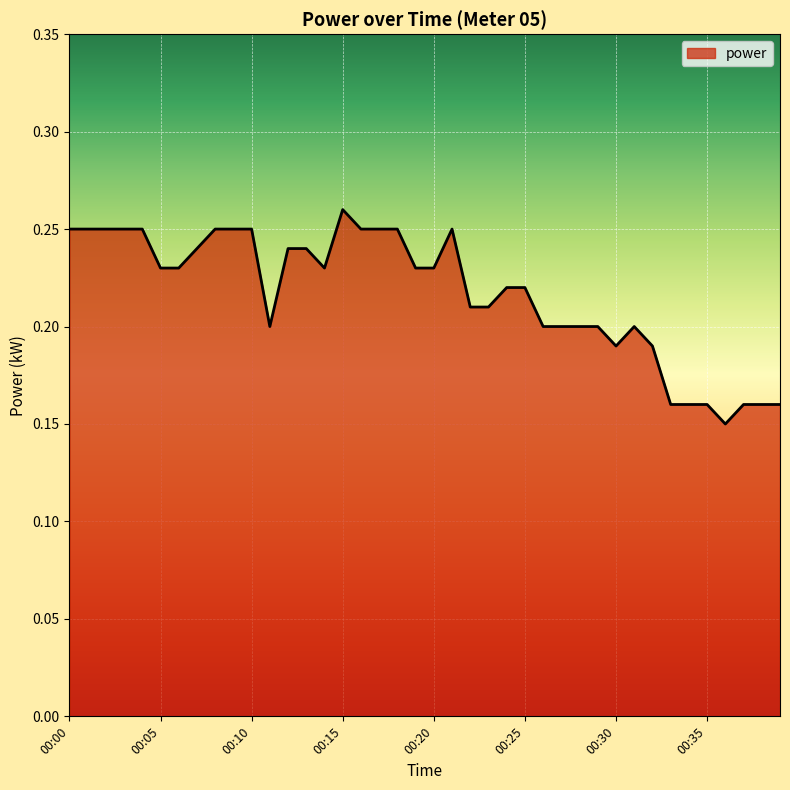

List the labels in order of value, smallest first.

00:36, 00:33, 00:34, 00:35, 00:37, 00:38, 00:39, 00:30, 00:32, 00:11, 00:26, 00:27, 00:28, 00:29, 00:31, 00:22, 00:23, 00:24, 00:25, 00:05, 00:06, 00:14, 00:19, 00:20, 00:07, 00:12, 00:13, 00:00, 00:01, 00:02, 00:03, 00:04, 00:08, 00:09, 00:10, 00:16, 00:17, 00:18, 00:21, 00:15